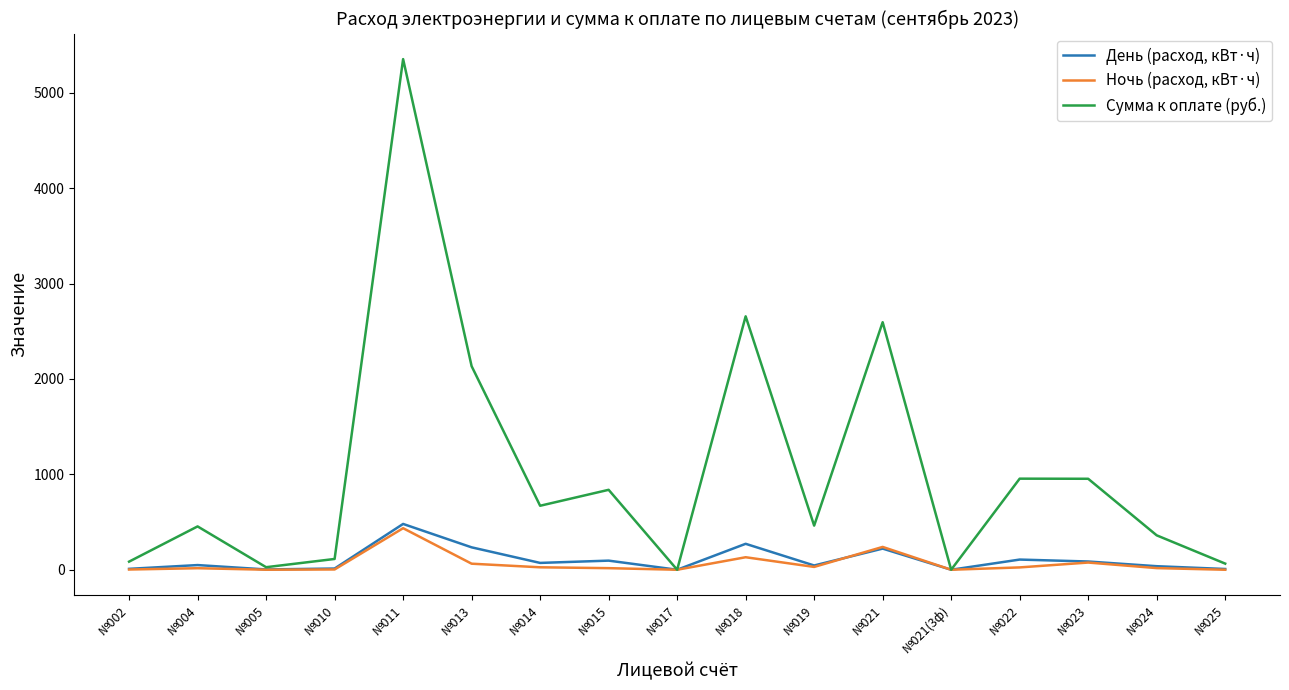

Which series has the largest range (max minus min)?

Сумма к оплате (руб.)